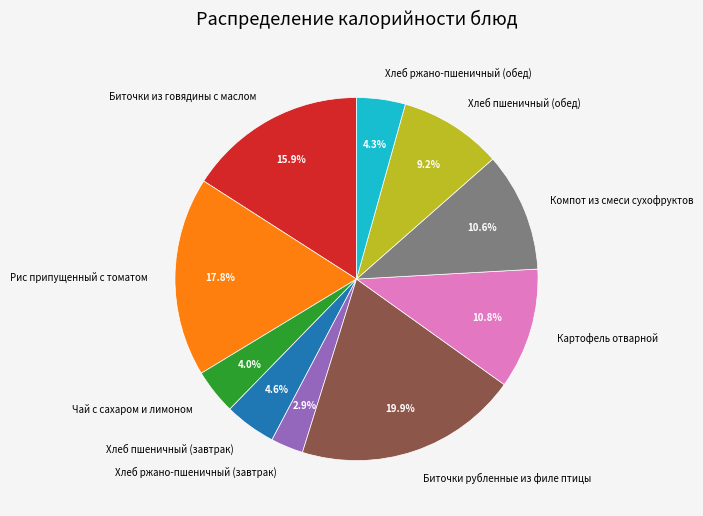

What percentage is NOT represented by Биточки из говядины с маслом?

84.1%